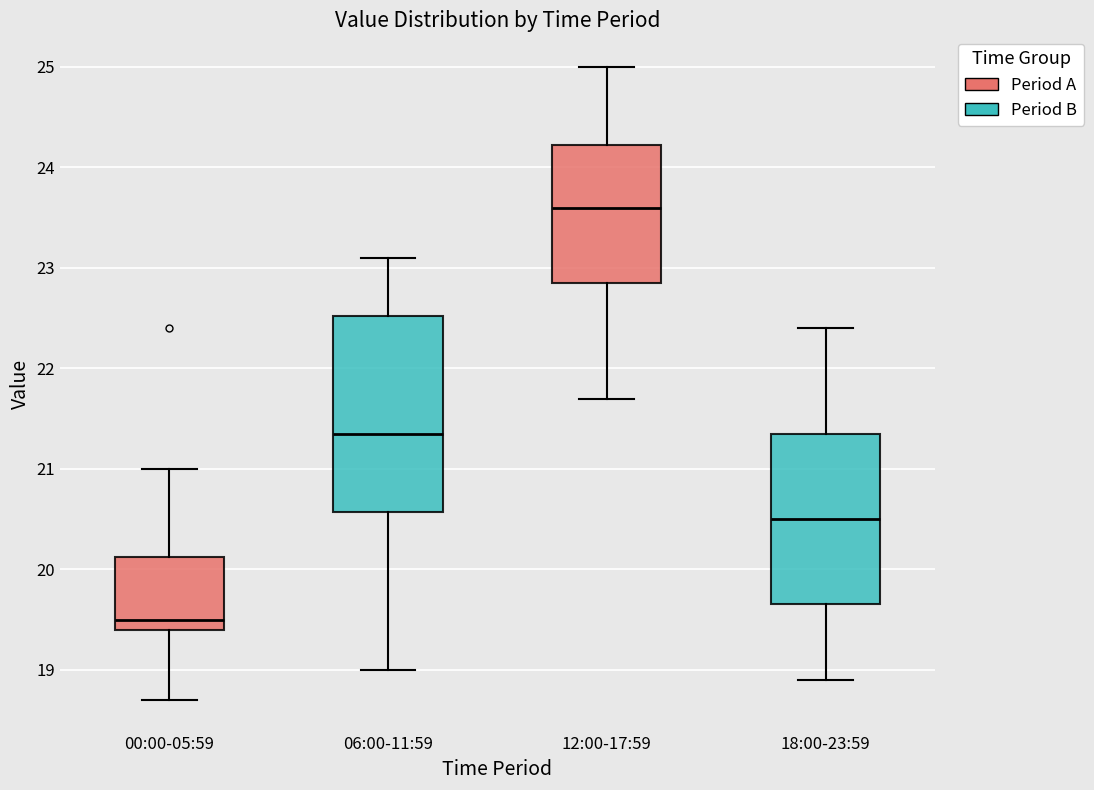

Reading left to right, transcribe this box plot: for each box, give where its median line is, the range the box spans, and where its two whiskers end, as read against the y-axis. The values are not printed on the chart, so give them approximately, as read against the axis.

00:00-05:59: median 19.5, box 19.4 to 20.1, whiskers 18.7 to 21.0
06:00-11:59: median 21.4, box 20.6 to 22.5, whiskers 19.0 to 23.1
12:00-17:59: median 23.6, box 22.9 to 24.2, whiskers 21.7 to 25.0
18:00-23:59: median 20.5, box 19.7 to 21.4, whiskers 18.9 to 22.4